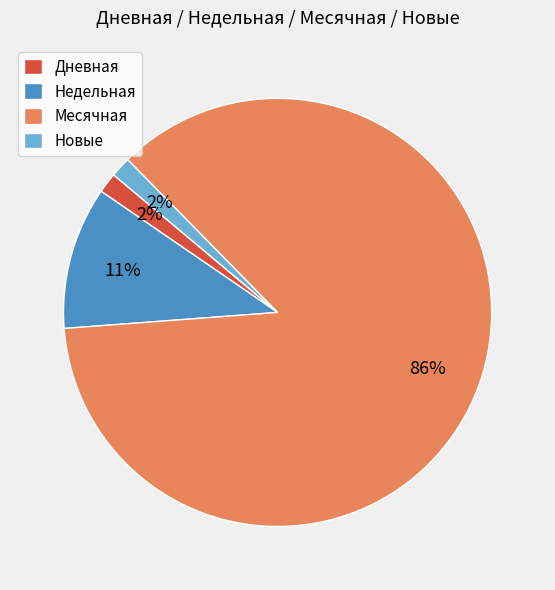

Is the sum of Недельная and Дневная greater than half?

No